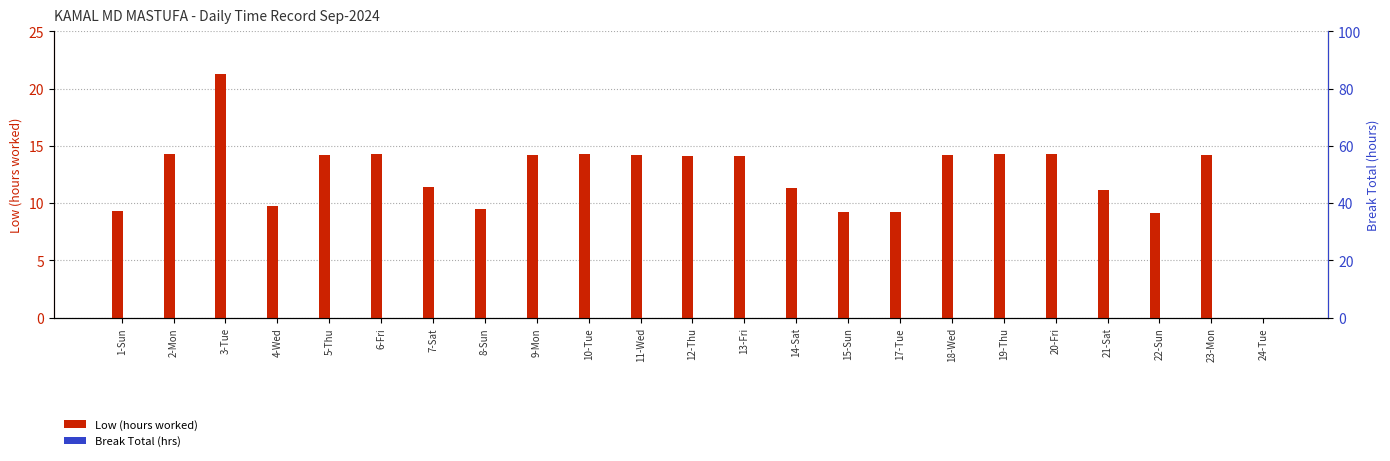

What is the spread (max minus min) of values at 10-Tue?

14.3